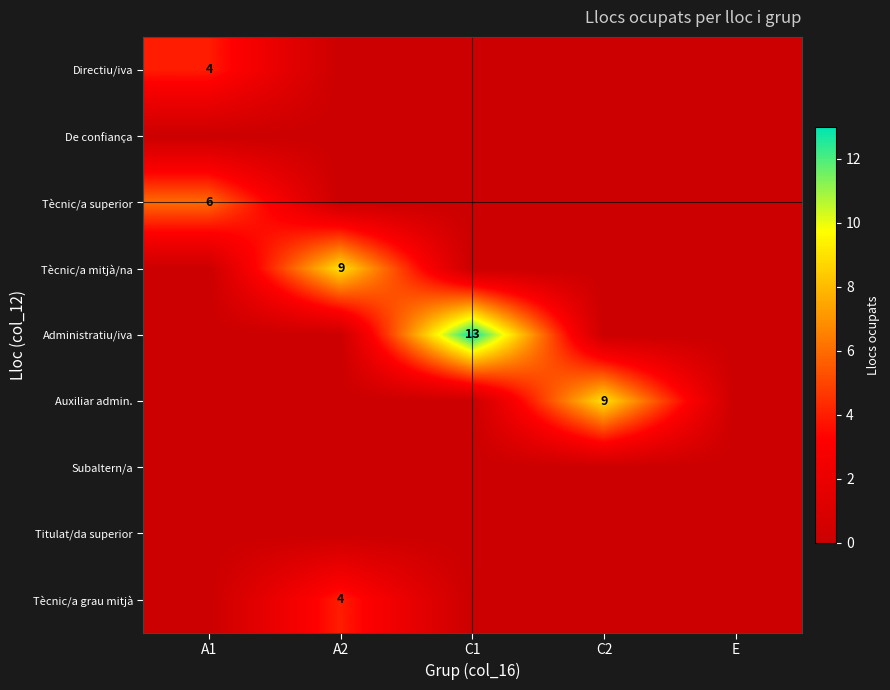

True or false: Tècnic/a grau mitjà has a value of 2 at A2.

False